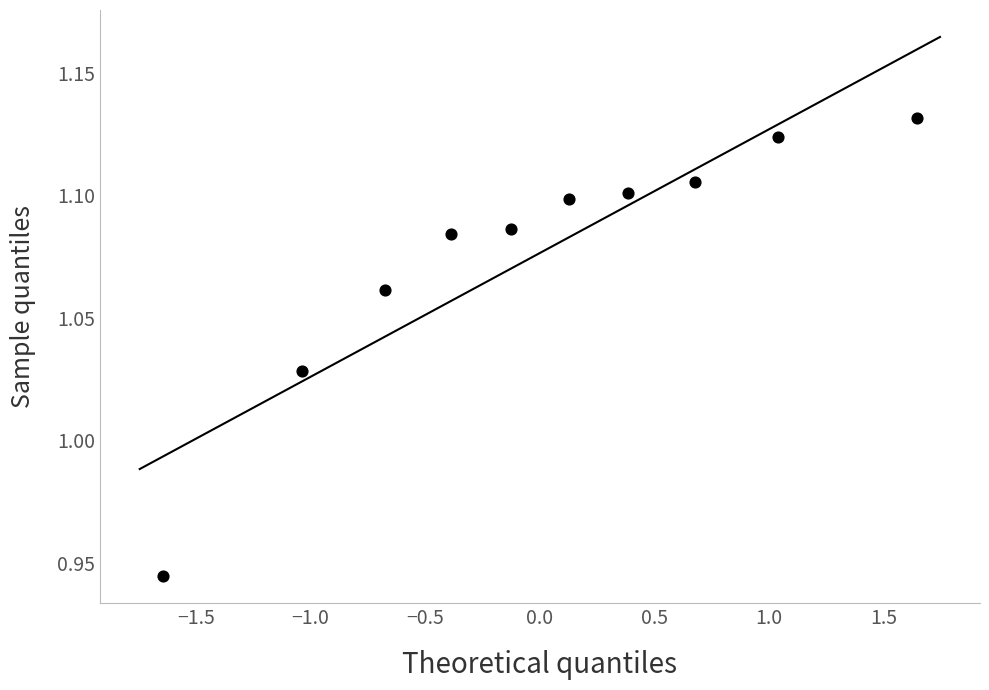

What is the range of X values (max minus min)?

3.3